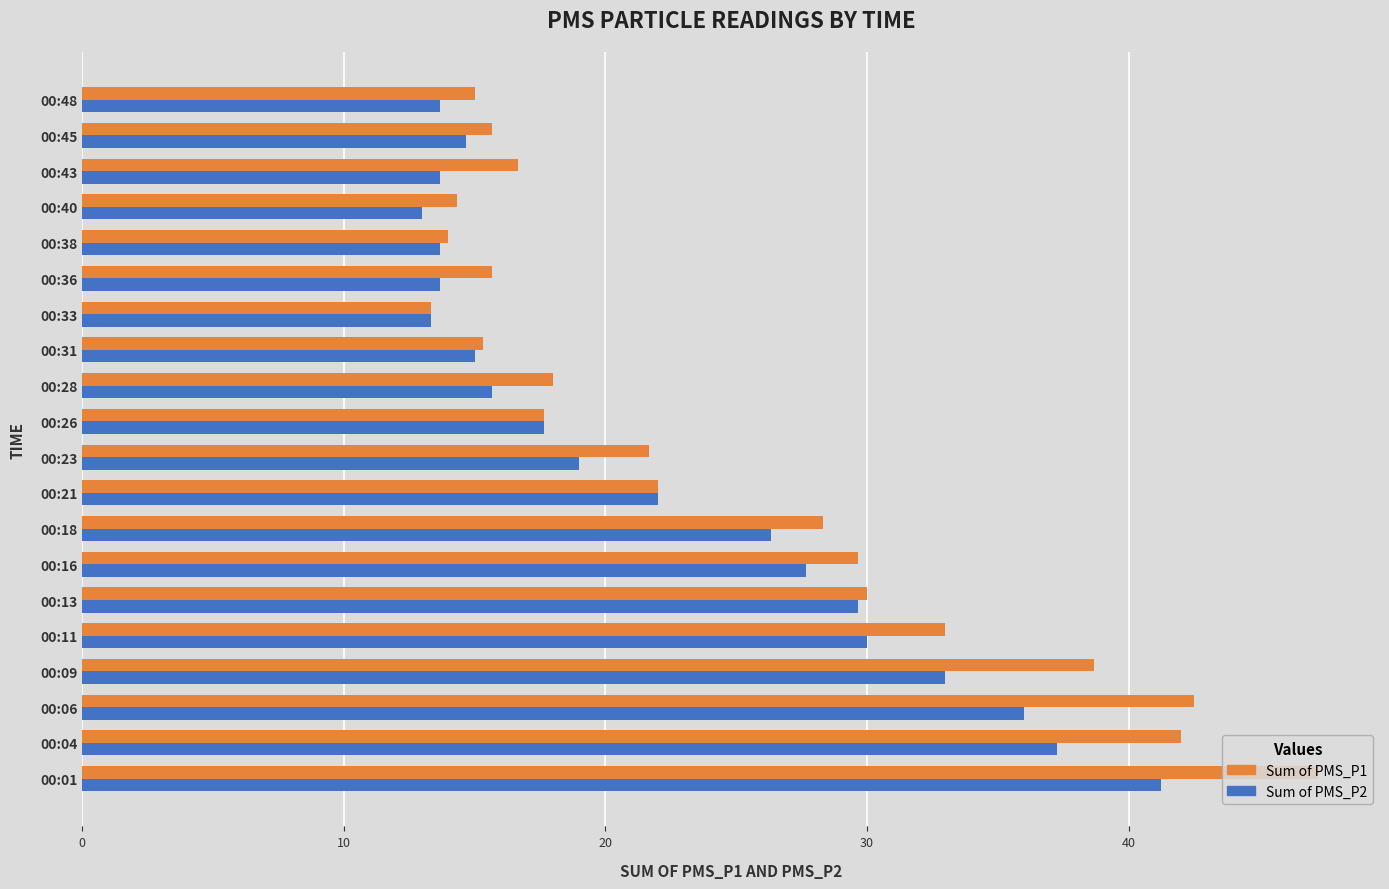

Which series has the largest total across all categories?

Sum of PMS_P1